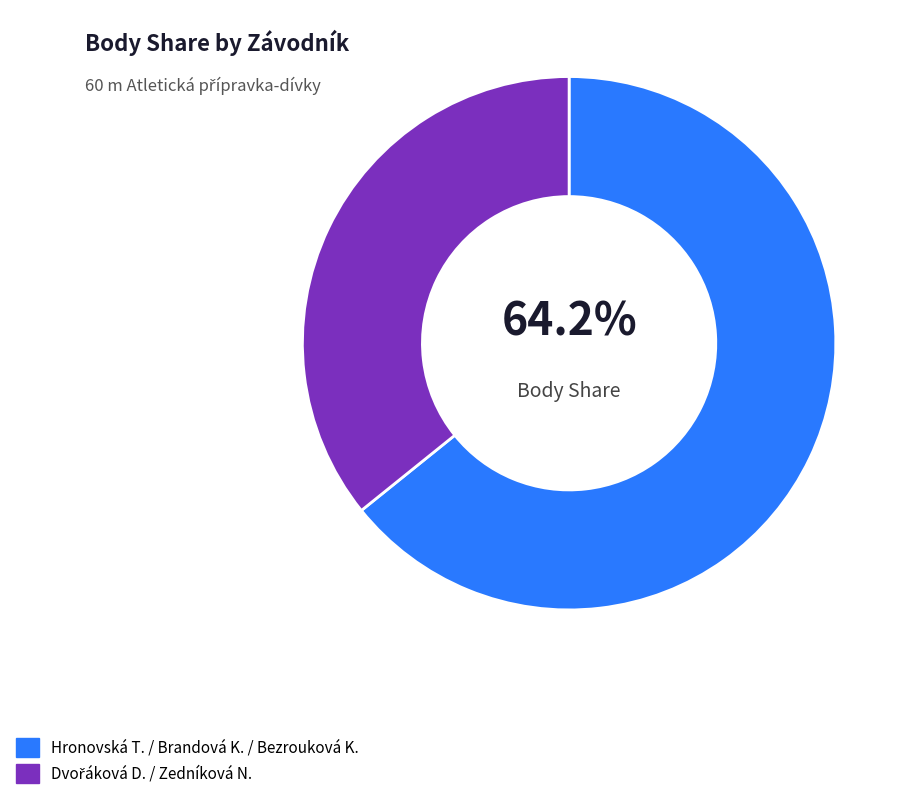

Which slice is the largest?

Hronovská T. / Brandová K. / Bezrouková K.